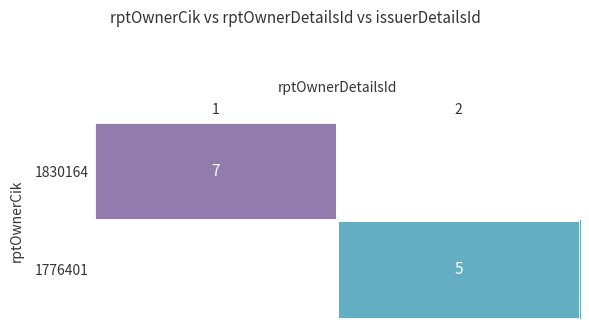

At how many categories does at least one series exceed 5?

1